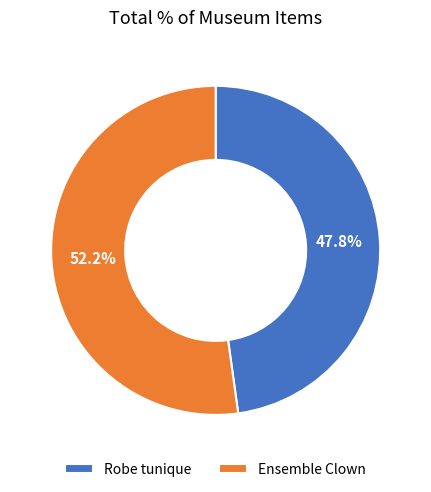

Which category accounts for the majority?

Ensemble Clown